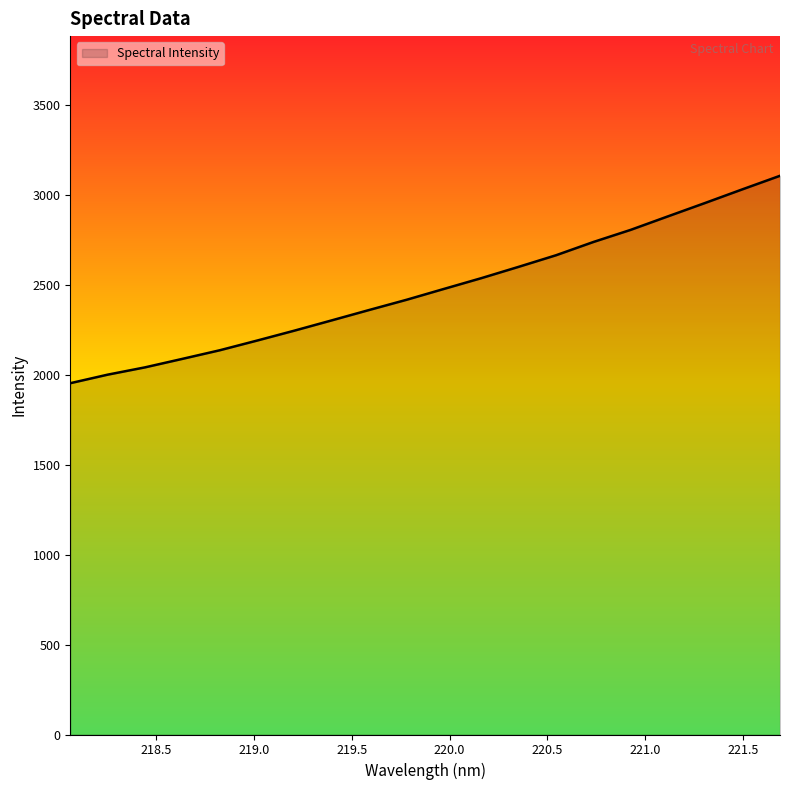

What is the difference between the maximum and minimum values?

1152.6